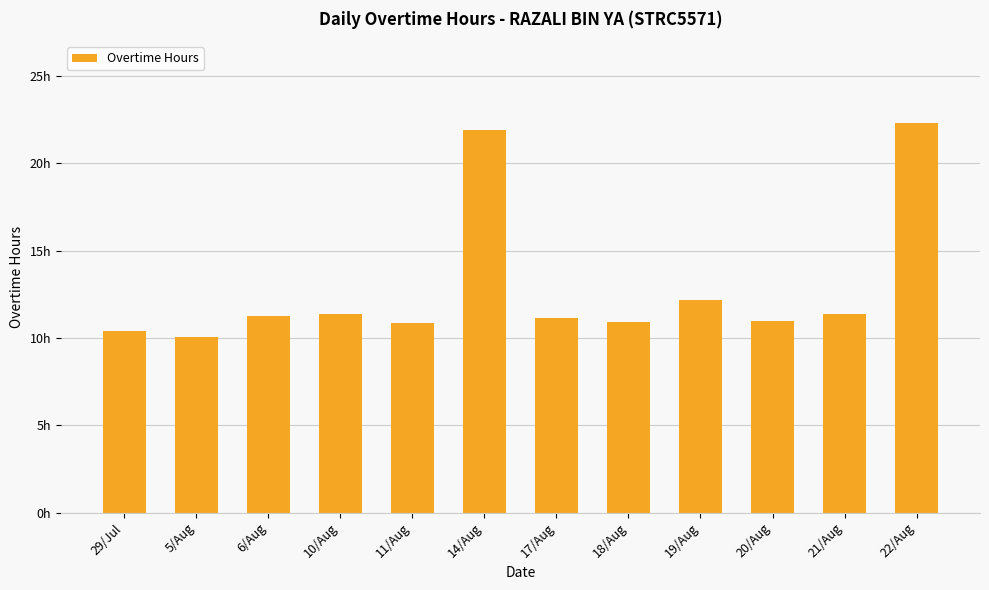

Does the chart contain any negative values?

No